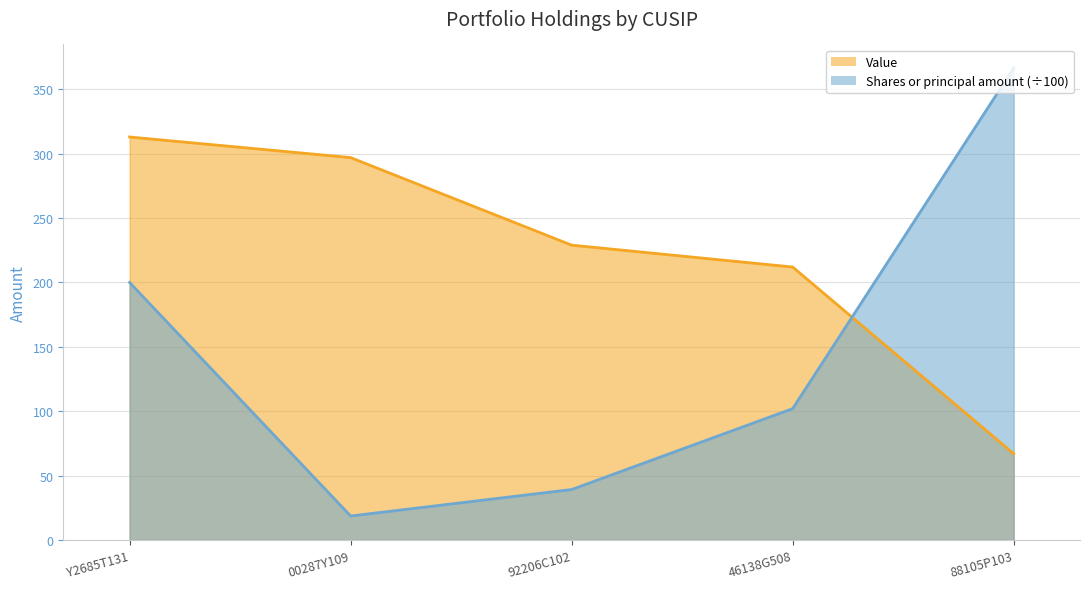

What is the maximum value for Shares or principal amount?

366.6